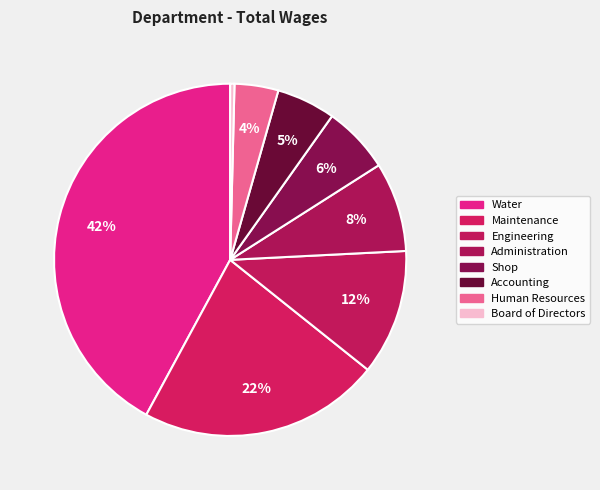

Does Board of Directors account for over 50% of the chart?

No